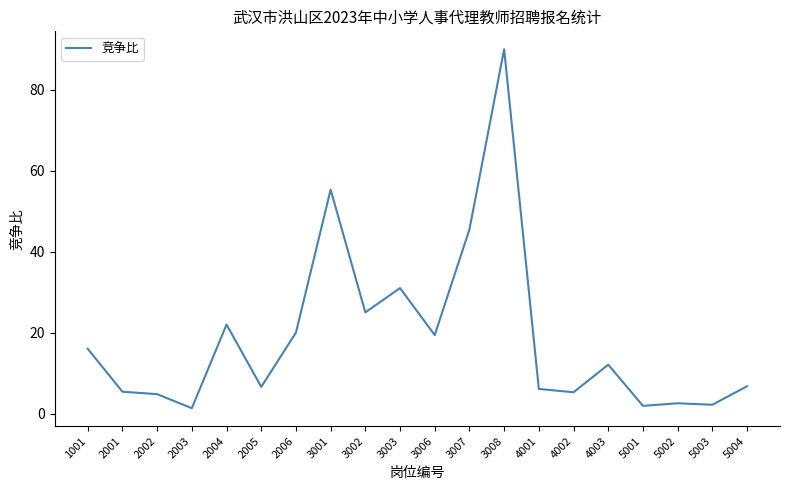

At which category does the chart reach its peak across all series?

3008